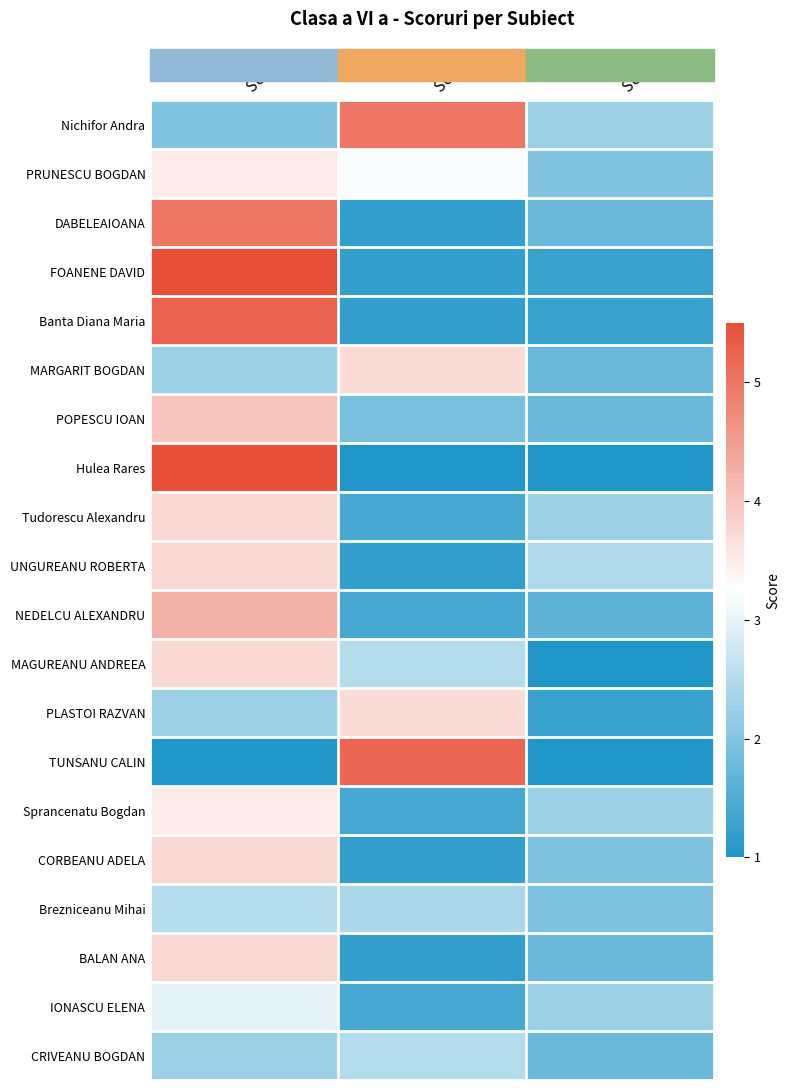

At which category is the sum across all series the highest?

SUB. I